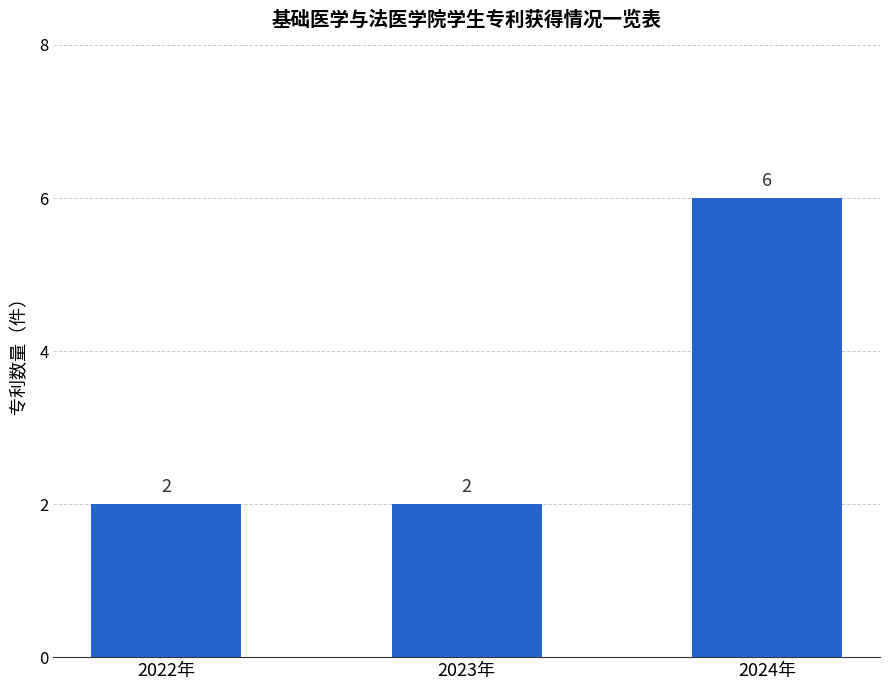

What is the change in value from 2023年 to 2024年?

+4